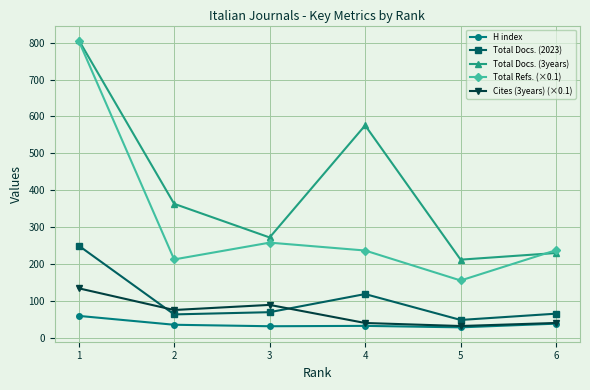

What are all the series names shown in the legend?

H index, Total Docs. (2023), Total Docs. (3years), Total Refs. (×0.1), Cites (3years) (×0.1)